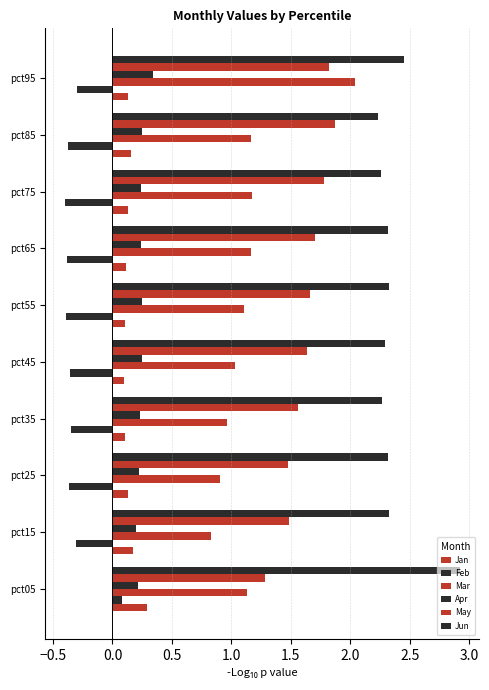

What is the minimum value shown in the chart?

-0.4